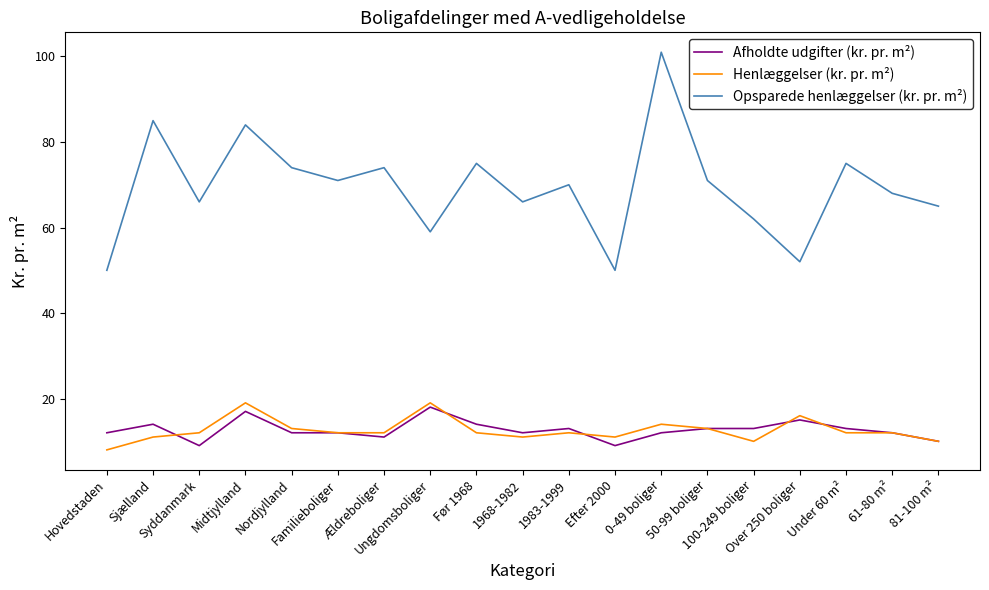

What are all the series names shown in the legend?

Afholdte udgifter (kr. pr. m²), Henlæggelser (kr. pr. m²), Opsparede henlæggelser (kr. pr. m²)